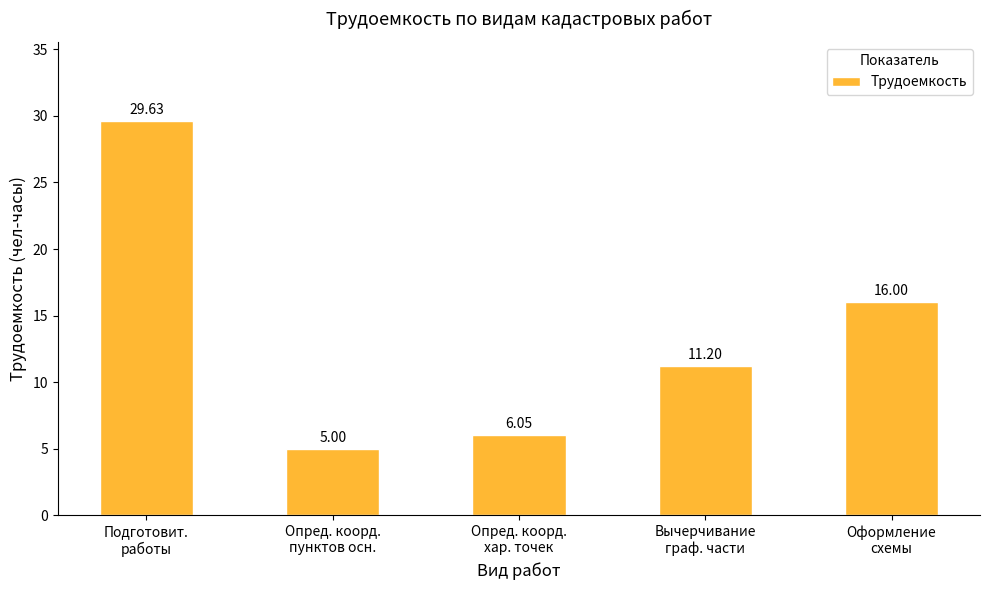

The chart shows a value of 5.5 at Оформление
схемы. True or false?

False